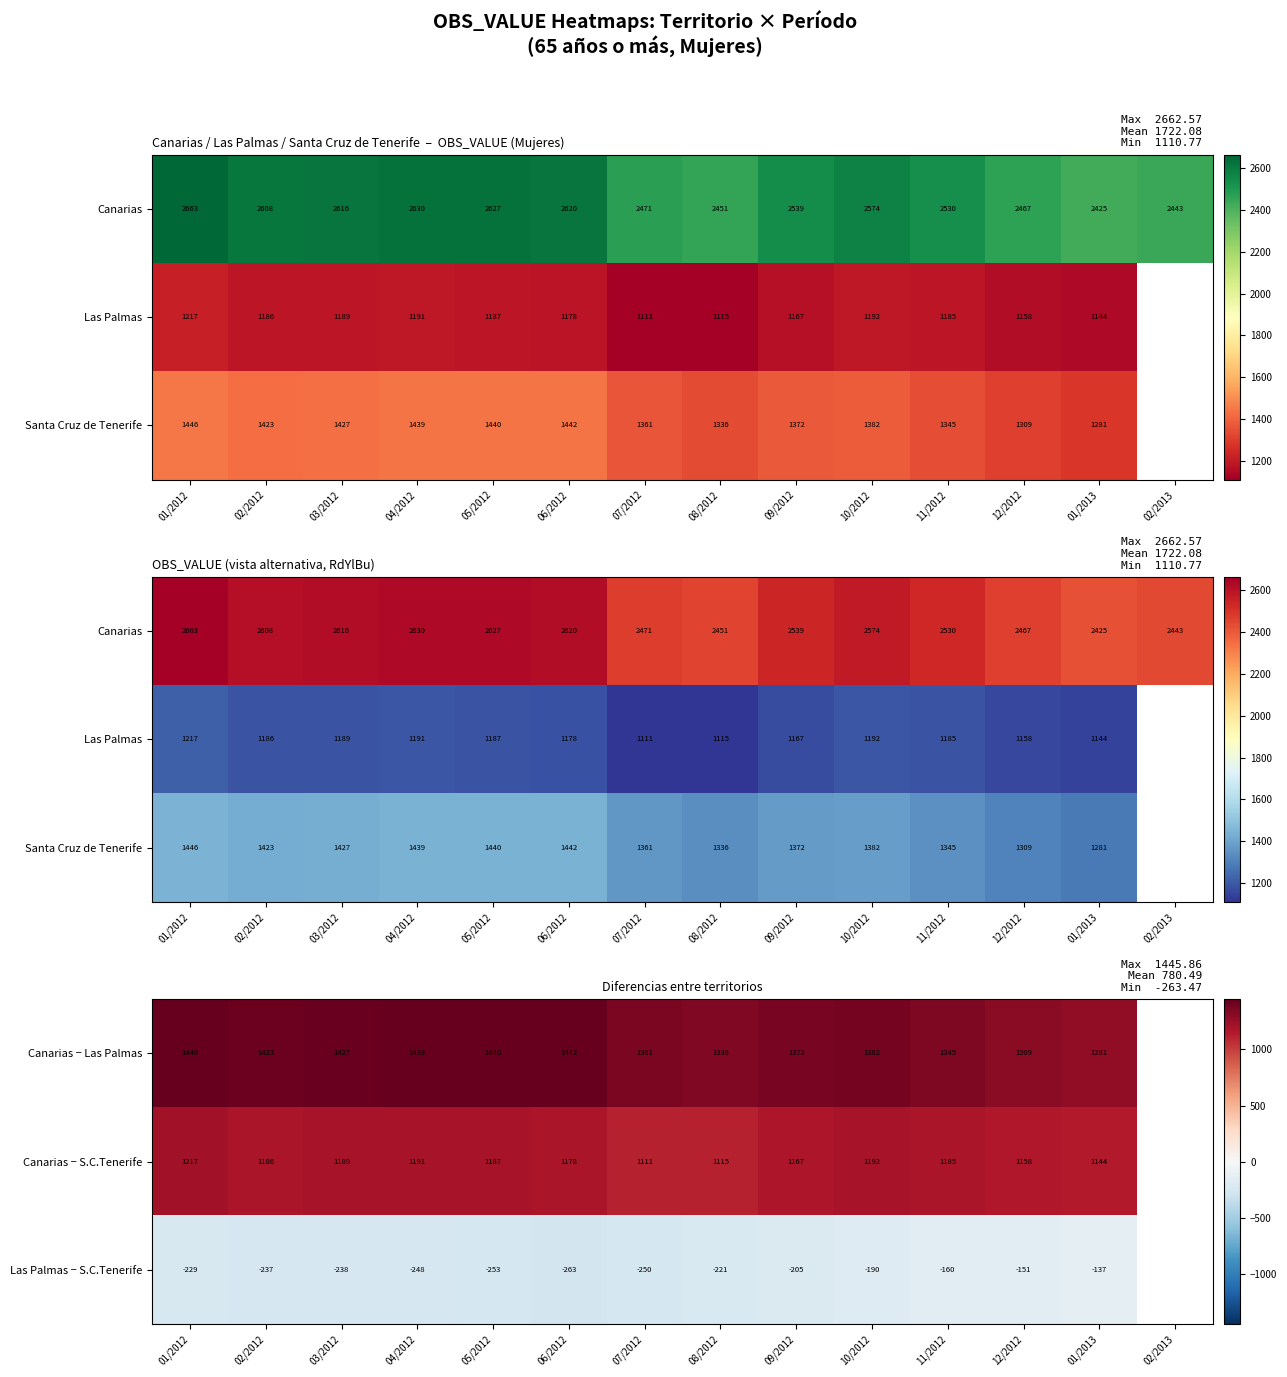

Which has a higher value, 02/2013 or 01/2012?

01/2012